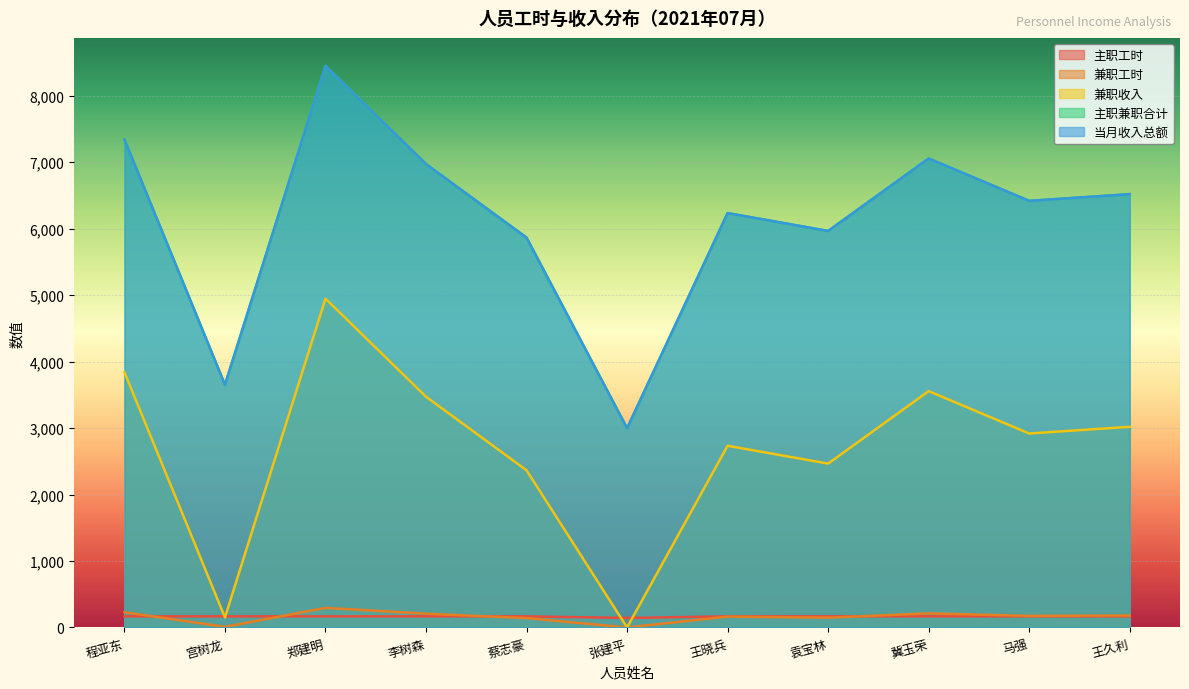

True or false: 主职兼职合计 and 主职工时 intersect in this chart.

False